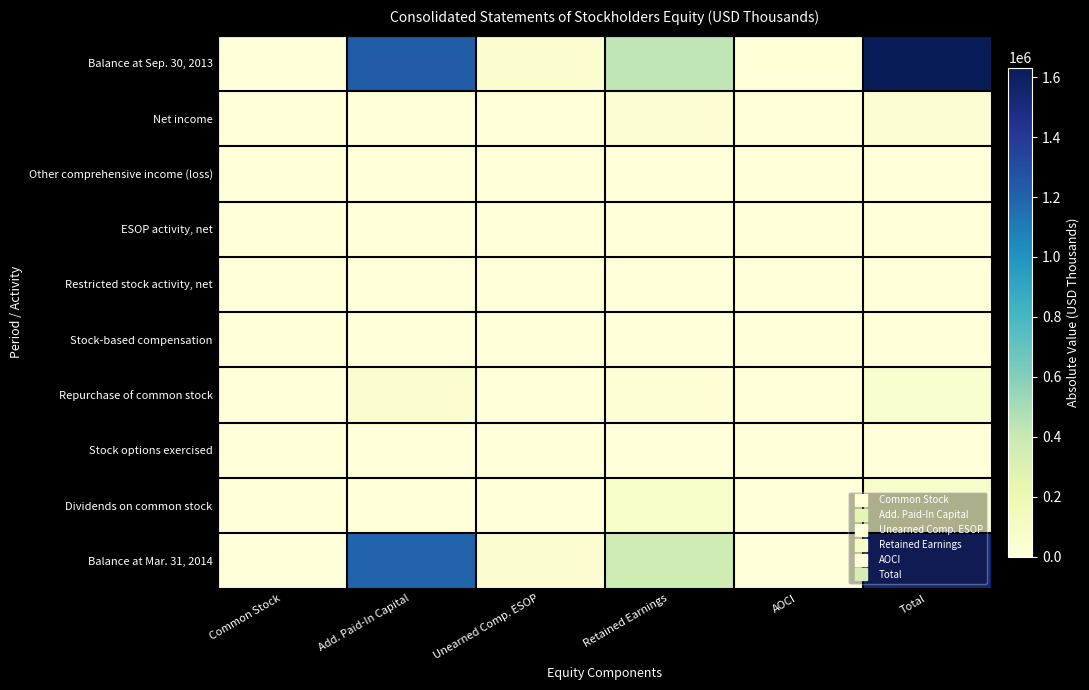

Reading left to right, extract all data points from this chart.

Balance at Sep. 30, 2013: Common Stock=1478	Add. Paid-In Capital=1235781	Unearned Comp. ESOP=44603	Retained Earnings=432203	AOCI=7267	Total=1632126
Net income: Common Stock=0	Add. Paid-In Capital=0	Unearned Comp. ESOP=0	Retained Earnings=37501	AOCI=0	Total=37501
Other comprehensive income (loss): Common Stock=0	Add. Paid-In Capital=0	Unearned Comp. ESOP=0	Retained Earnings=0	AOCI=2241	Total=2241
ESOP activity, net: Common Stock=0	Add. Paid-In Capital=188	Unearned Comp. ESOP=826	Retained Earnings=0	AOCI=0	Total=1014
Restricted stock activity, net: Common Stock=0	Add. Paid-In Capital=87	Unearned Comp. ESOP=0	Retained Earnings=0	AOCI=0	Total=87
Stock-based compensation: Common Stock=0	Add. Paid-In Capital=1105	Unearned Comp. ESOP=0	Retained Earnings=0	AOCI=0	Total=1105
Repurchase of common stock: Common Stock=48	Add. Paid-In Capital=39903	Unearned Comp. ESOP=0	Retained Earnings=17255	AOCI=0	Total=57206
Stock options exercised: Common Stock=1	Add. Paid-In Capital=410	Unearned Comp. ESOP=0	Retained Earnings=0	AOCI=0	Total=411
Dividends on common stock: Common Stock=0	Add. Paid-In Capital=0	Unearned Comp. ESOP=0	Retained Earnings=82792	AOCI=0	Total=82792
Balance at Mar. 31, 2014: Common Stock=1431	Add. Paid-In Capital=1197668	Unearned Comp. ESOP=43777	Retained Earnings=369657	AOCI=5026	Total=1530005